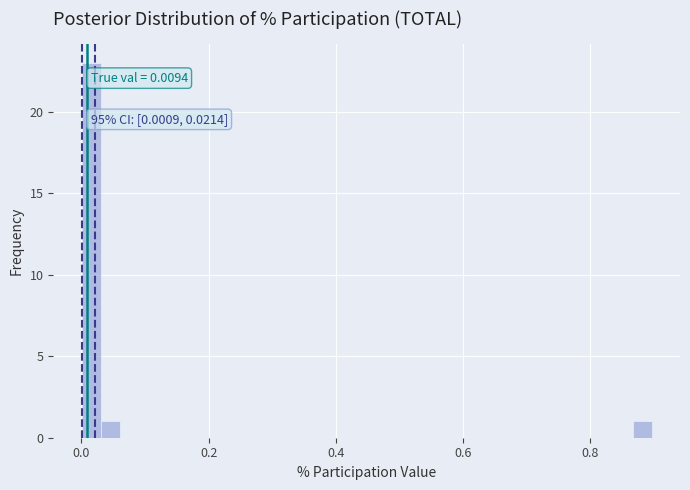

Around what value on the x-axis is the tallest bar? Give the approximate position of its centre, as read against the axis.

0.02